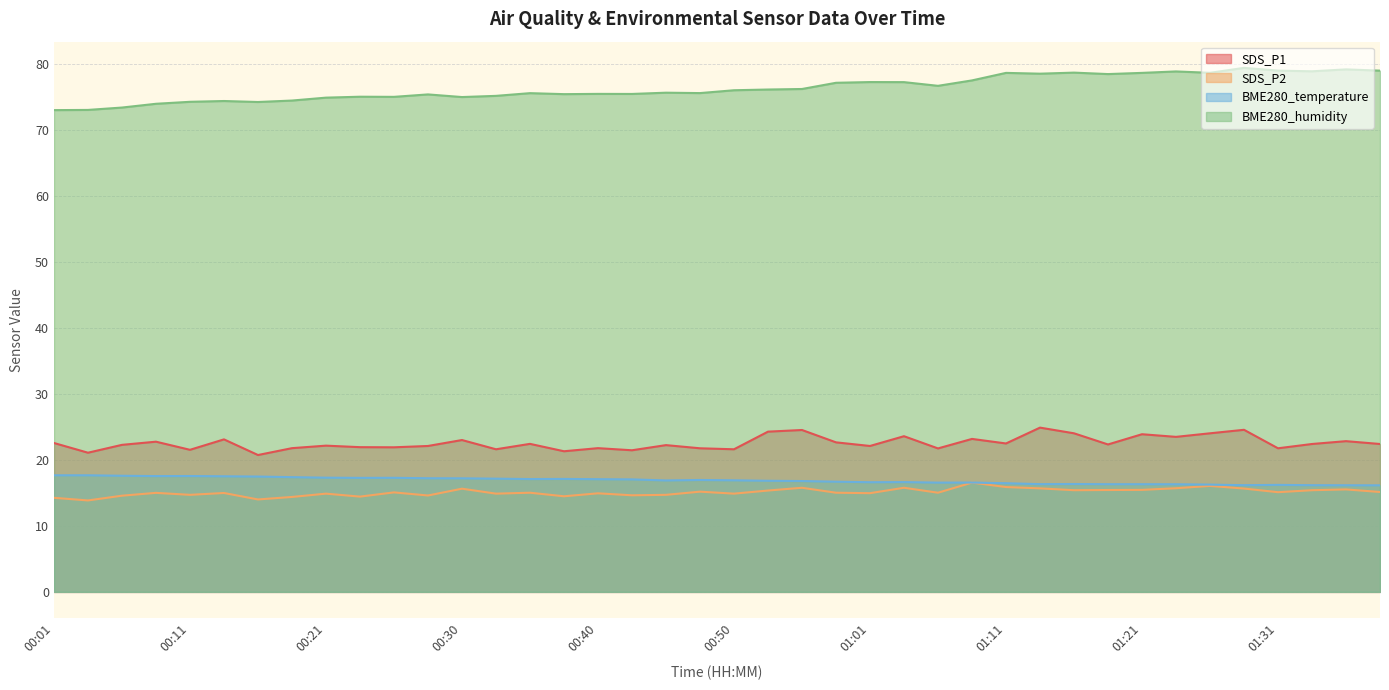

What is the difference between the SDS_P2 values at 01:21 and 00:33?

0.6